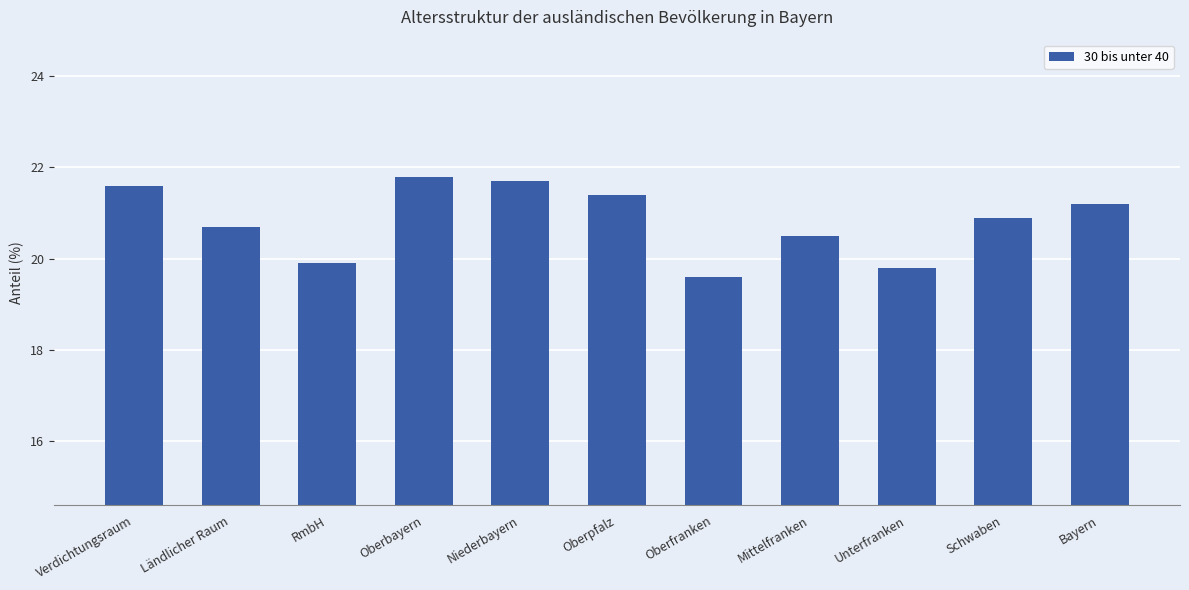

Is it true that the value at Oberbayern is 21.8?

True